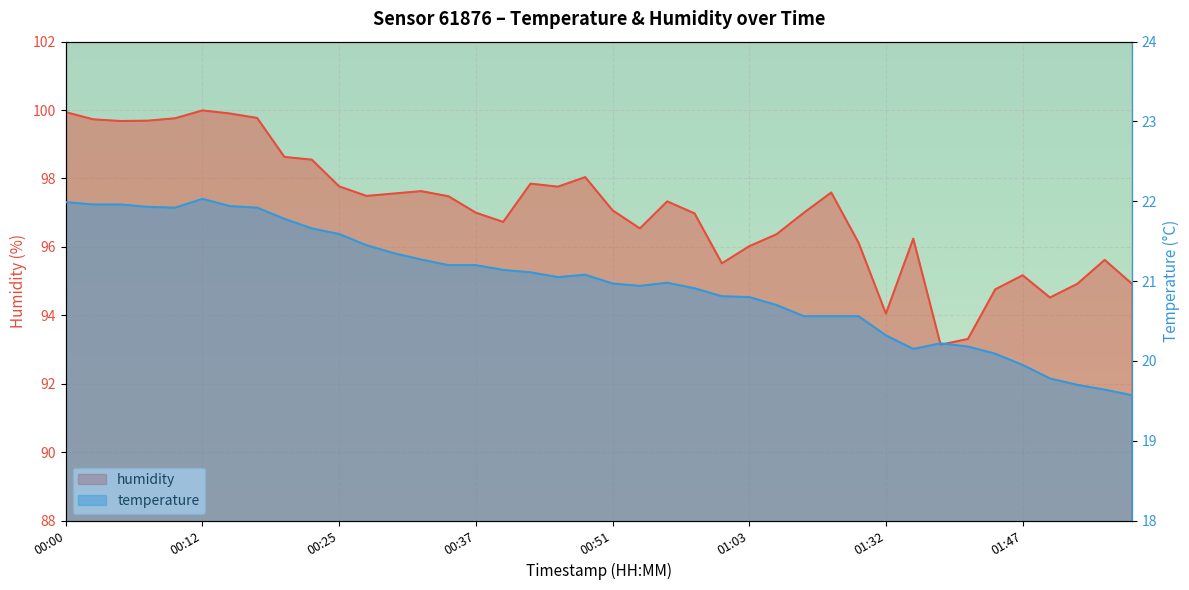

List the series in order of their overall mean, lowest first.

temperature, humidity